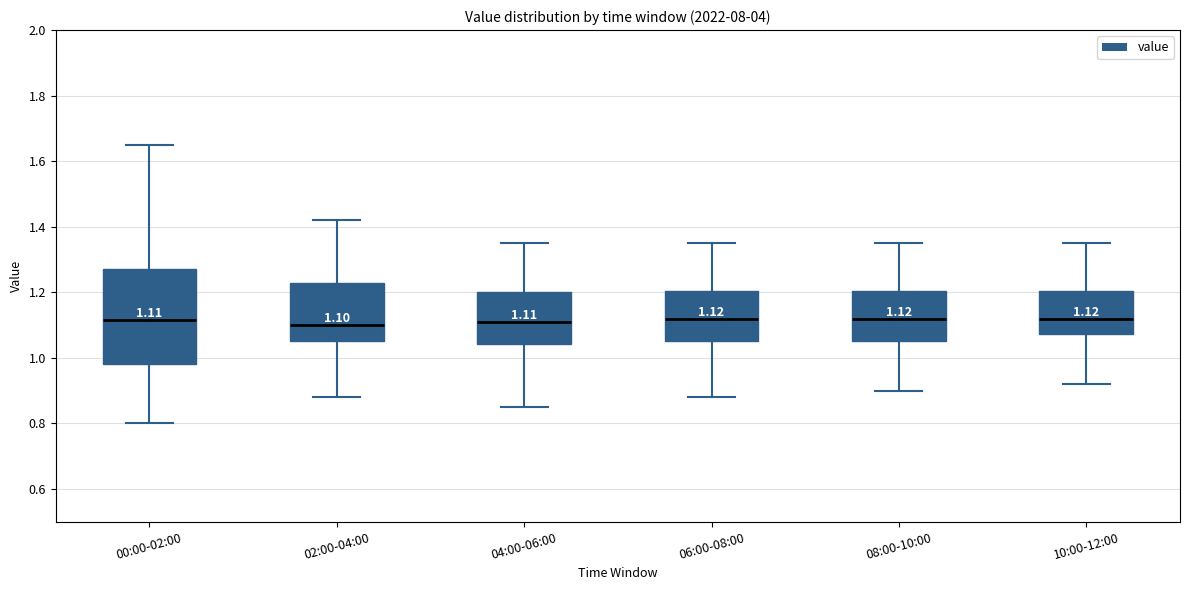

Which box is the tallest, from its lower edge to its upper edge?

00:00-02:00